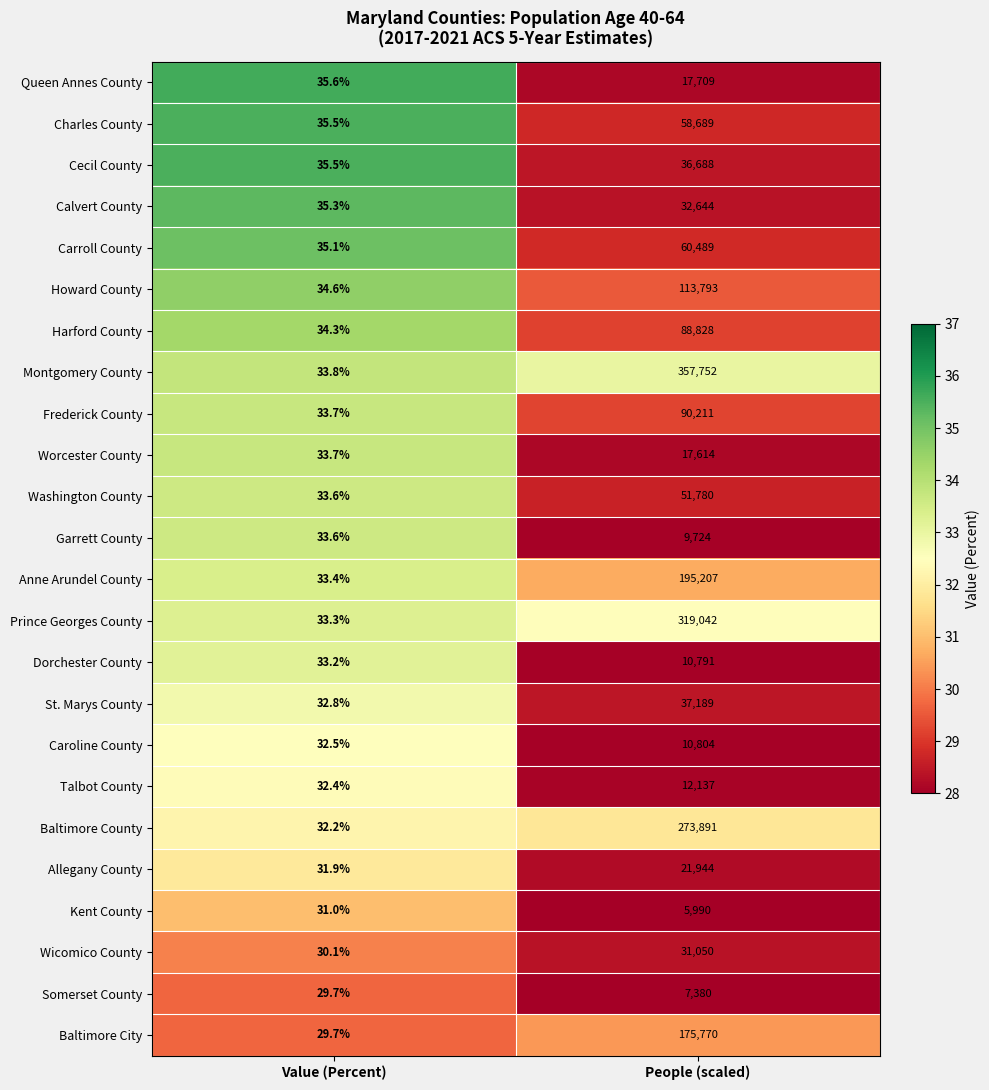

The value of Kent County at Value (Percent) is 13.5. True or false?

False